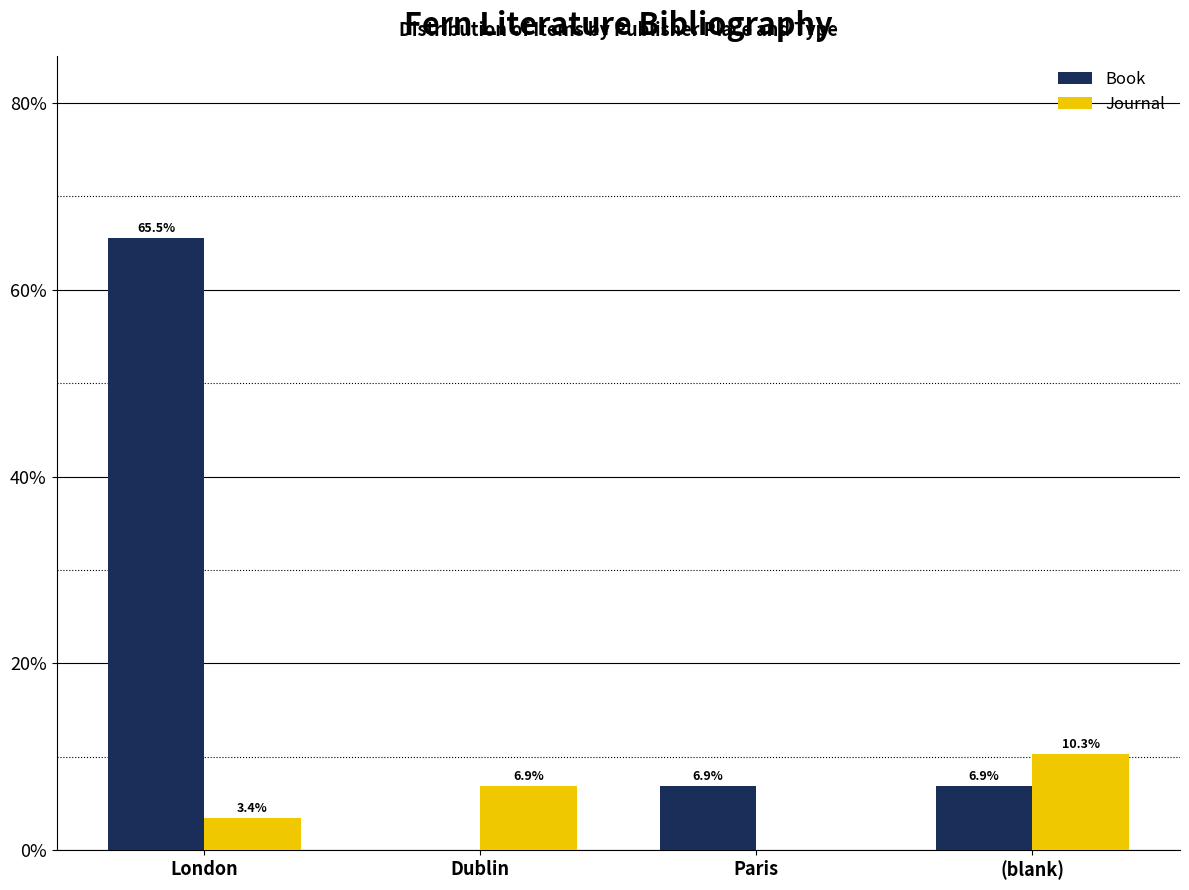

Count the number of categories in the chart.

4